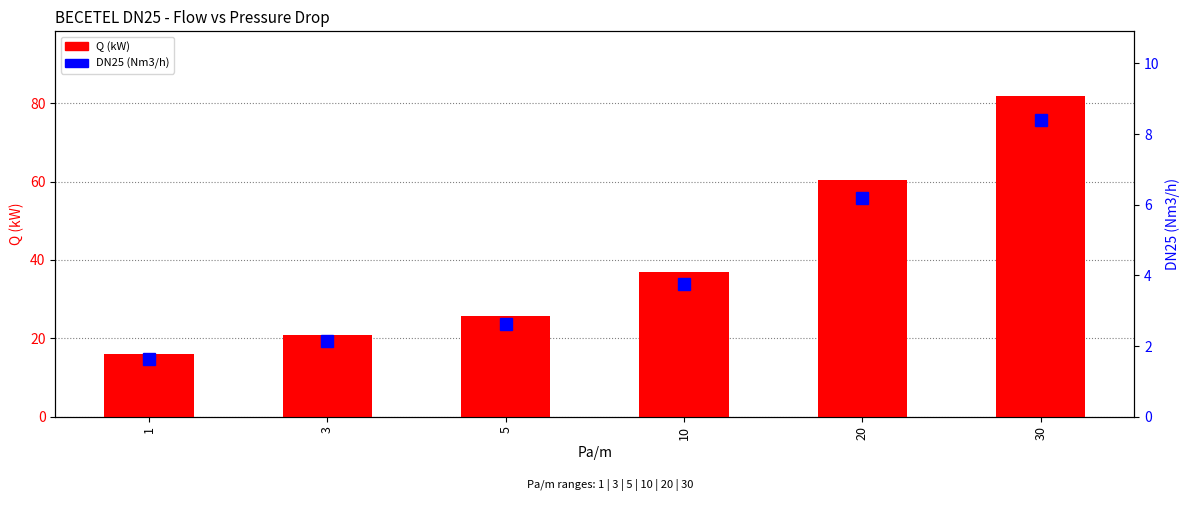

Which series has the largest total across all categories?

Q (kW)